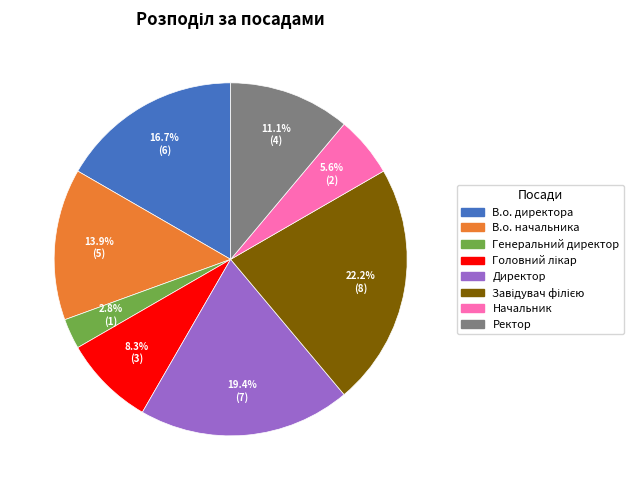

What percentage is the В.о. начальника slice, to the nearest percent?

14%